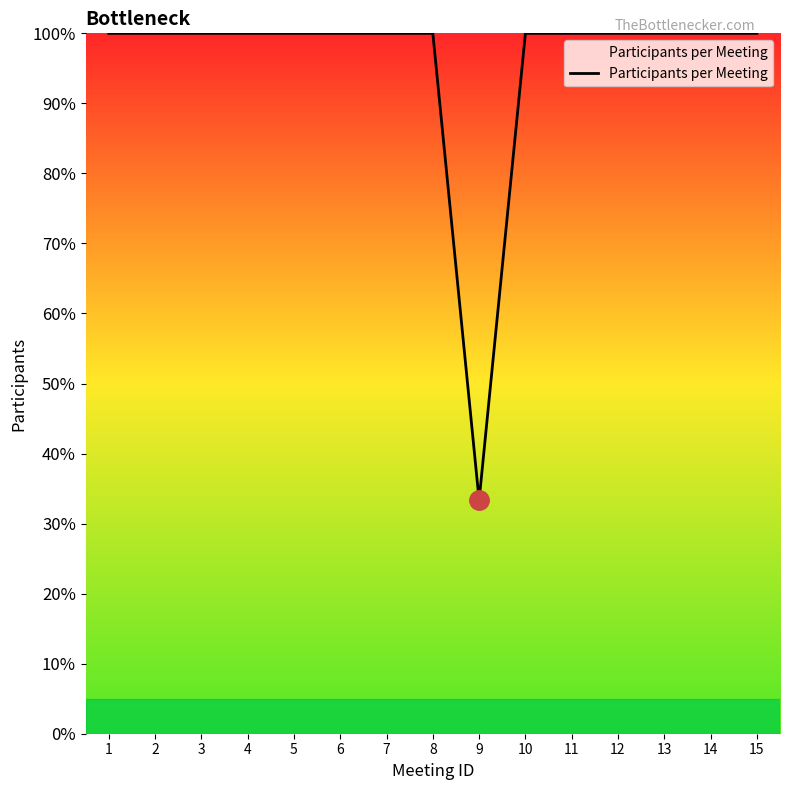

Reading right to left, transcribe all the data shown in this chart.

15=100.0	14=100.0	13=100.0	12=100.0	11=100.0	10=100.0	9=33.3	8=100.0	7=100.0	6=100.0	5=100.0	4=100.0	3=100.0	2=100.0	1=100.0